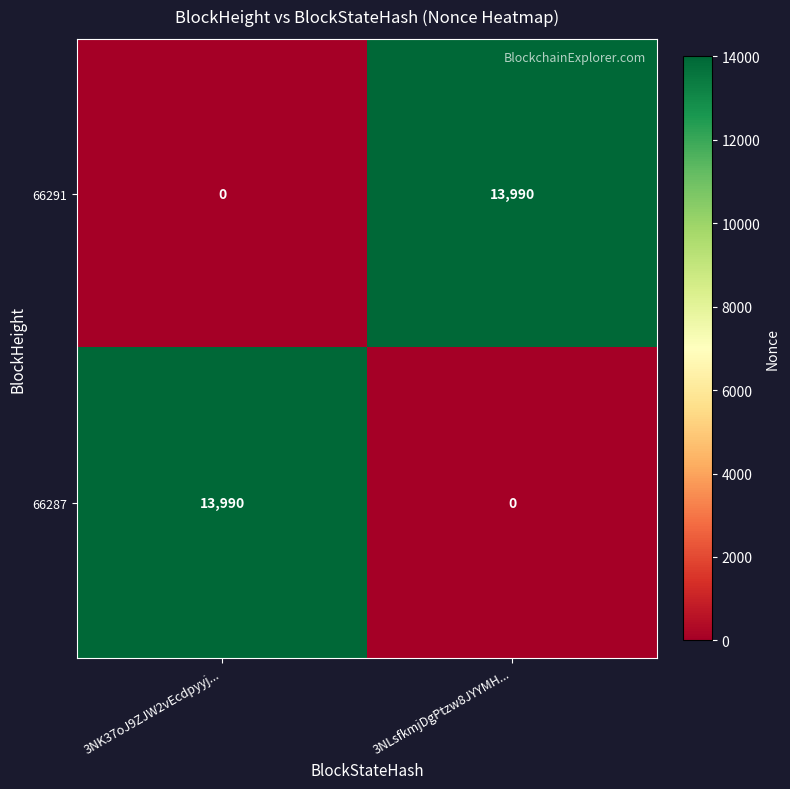

Is the value of 66287 at 3NLsfkmjDgPtzw8JYYMH... greater than the value of 66291 at 3NLsfkmjDgPtzw8JYYMH...?

No